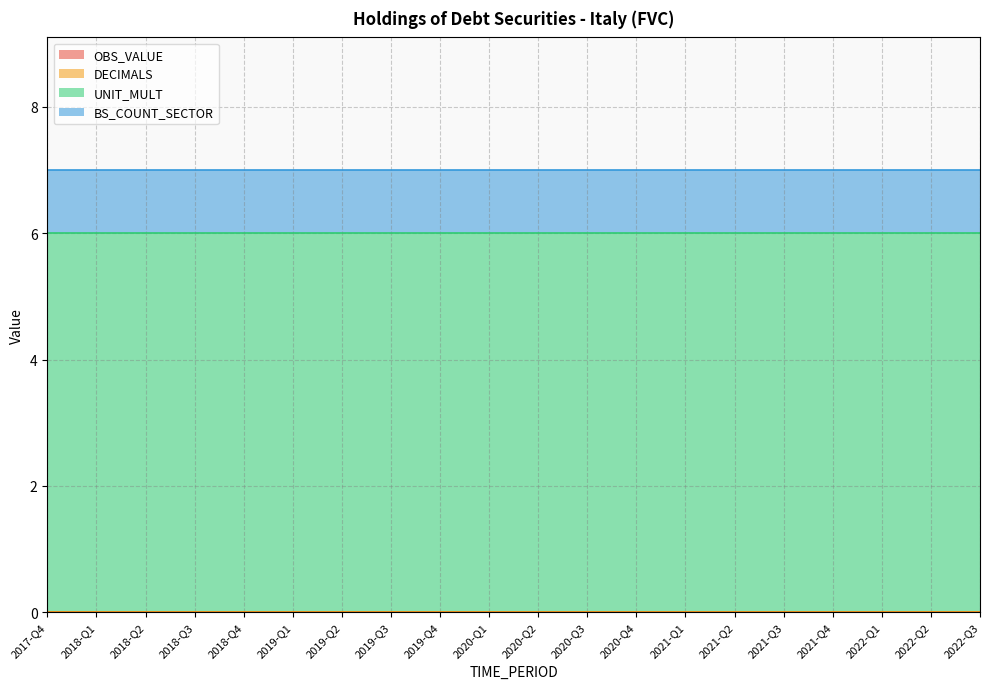

How many lines are shown in the chart?

4